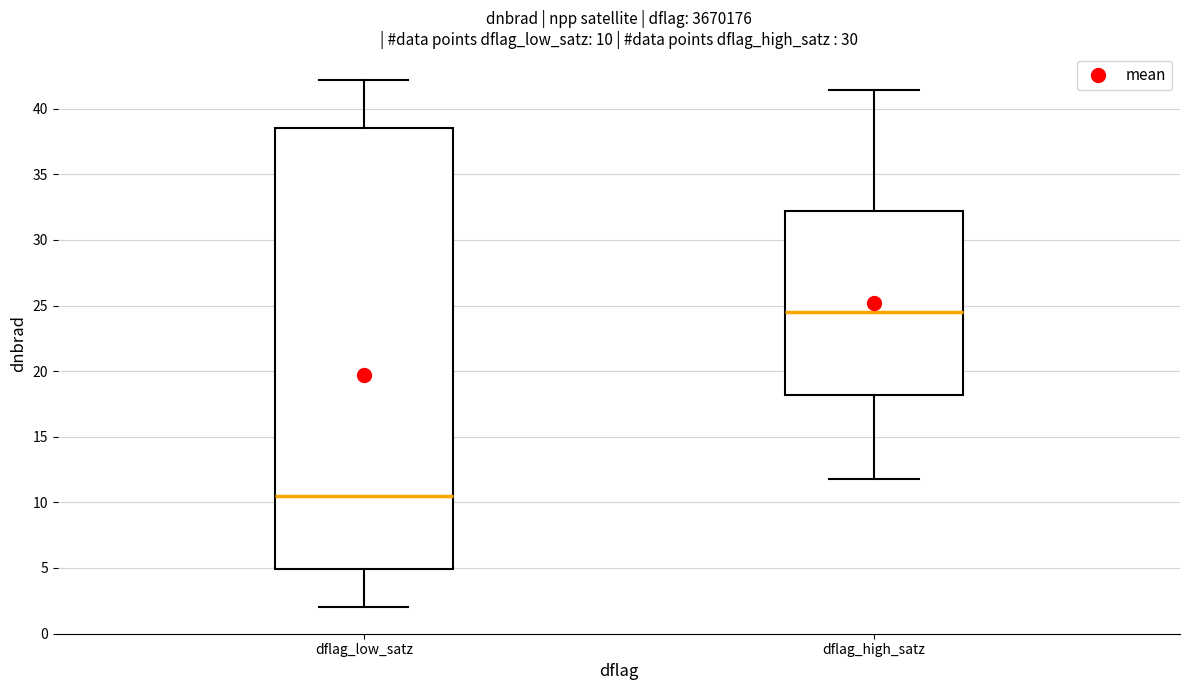

Which box's median line is the highest?

dflag_high_satz